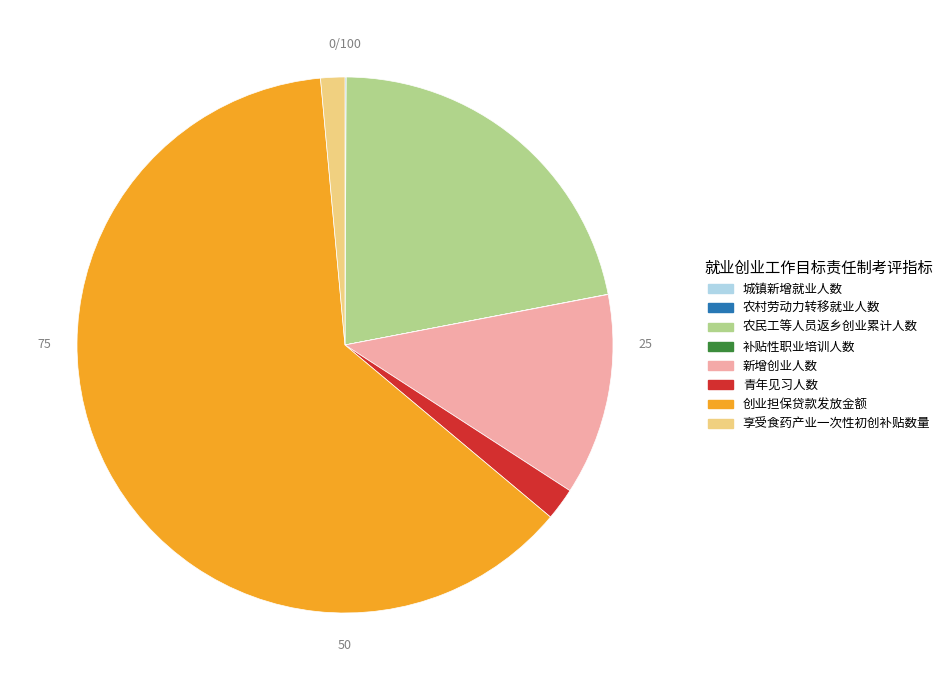

The 农民工等人员返乡创业累计人数 slice represents 36% of the pie. True or false?

False